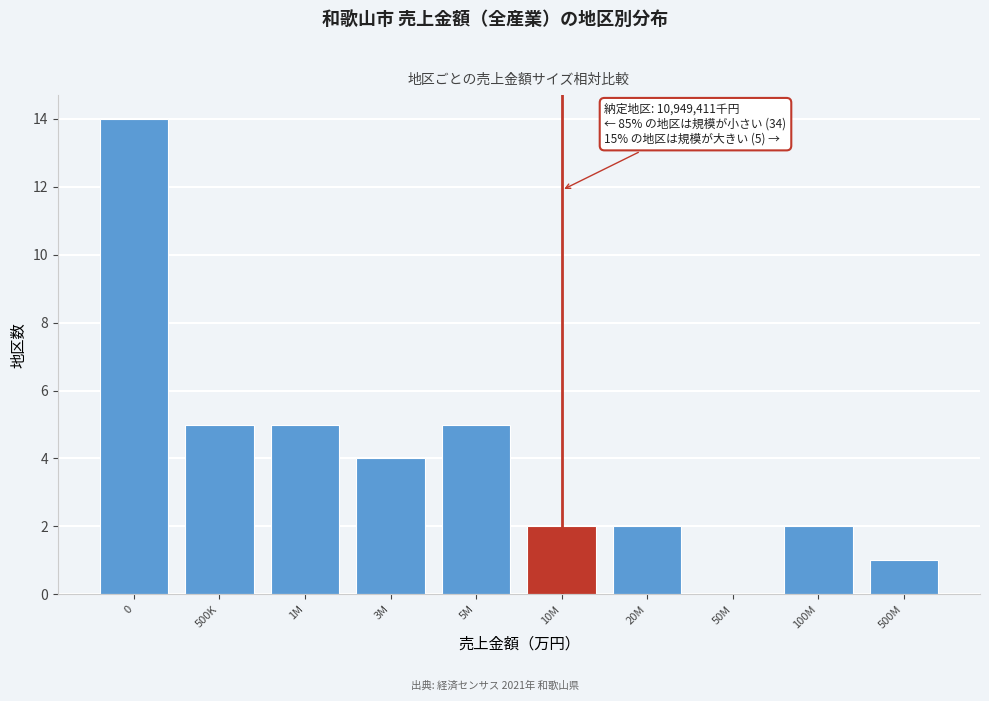

Reading left to right, what are all the values shown in this chart?

0=14	500K=5	1M=5	3M=4	5M=5	10M=2	20M=2	50M=0	100M=2	500M=1